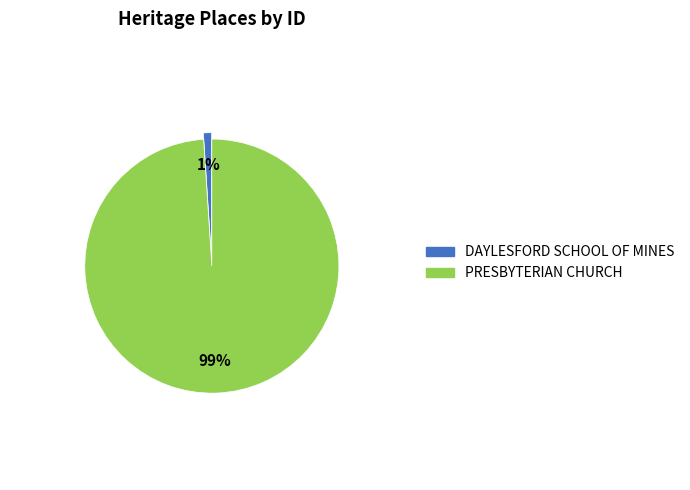

What percentage is the PRESBYTERIAN CHURCH slice, to the nearest percent?

99%